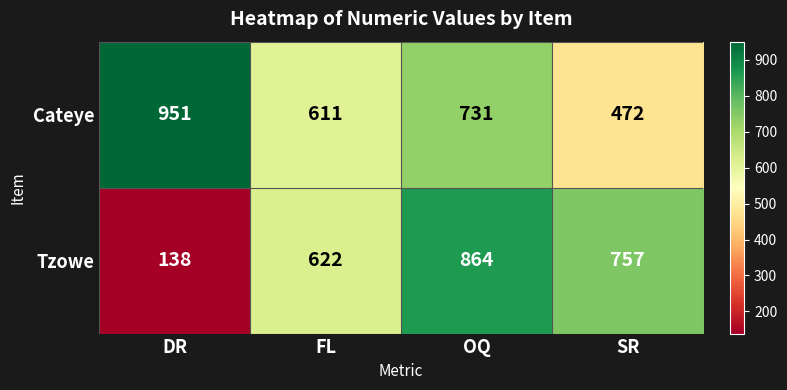

Read the Cateye value at OQ, to the nearest 50.

750